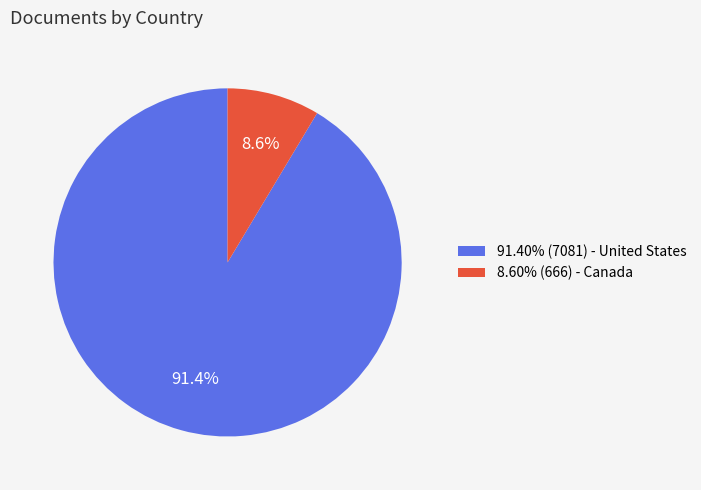

Is there a majority slice in this chart?

Yes